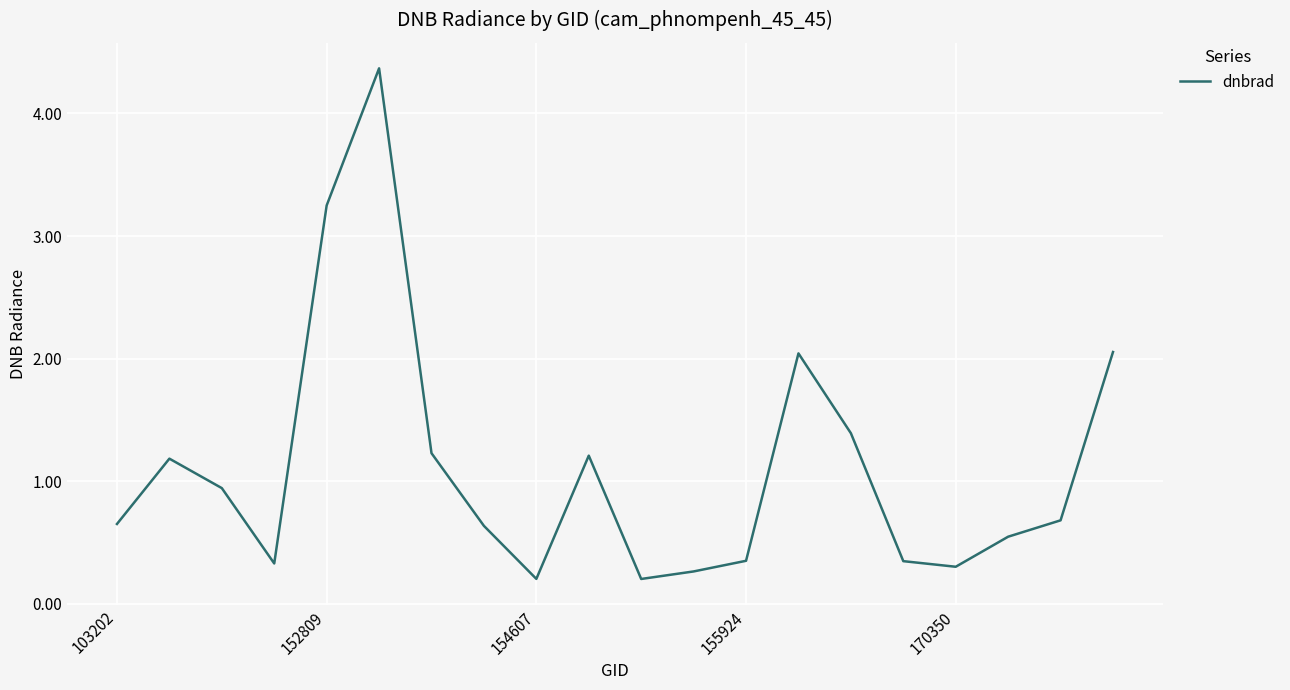

What is the greatest value displayed?

4.4